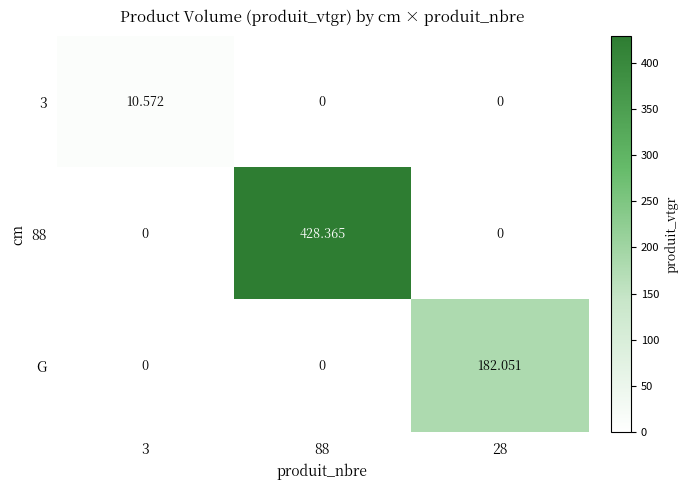

What is the total value across all series at 28?

182.1